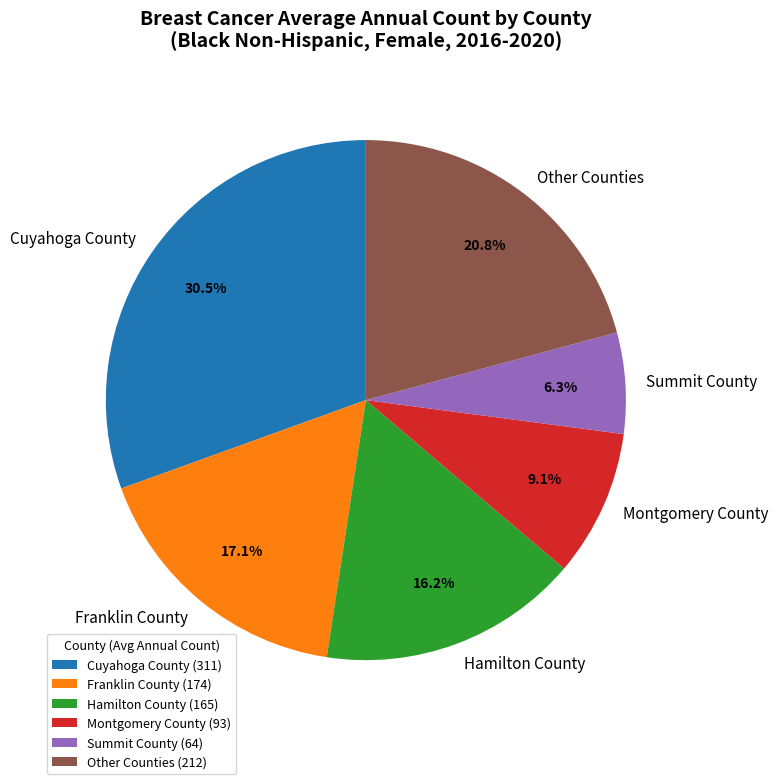

Is there any slice that represents more than half of the pie?

No